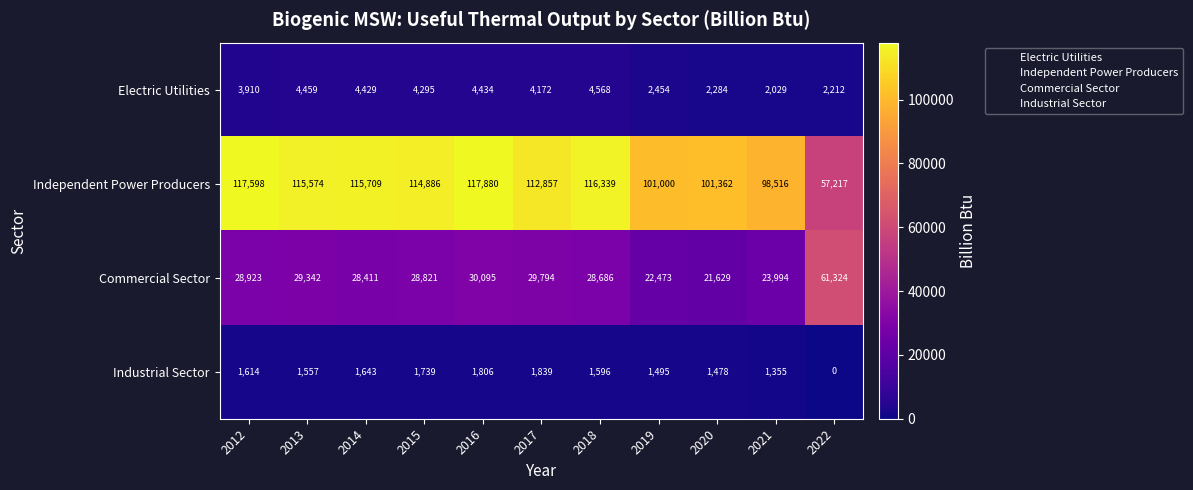

Which label corresponds to the smallest value in the chart?

2022